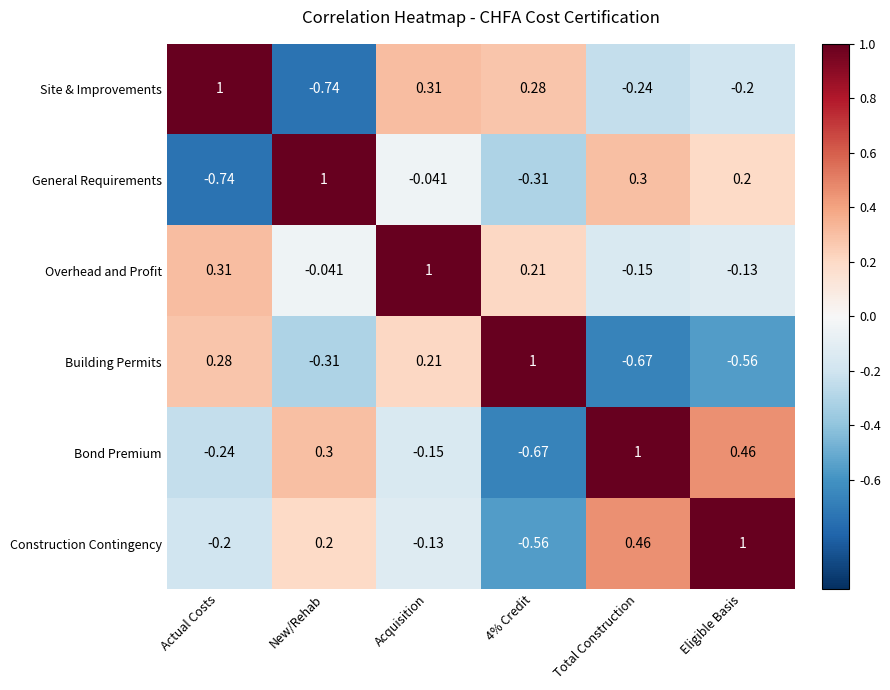

Between Actual Costs and Acquisition, which series saw the biggest shift?

General Requirements